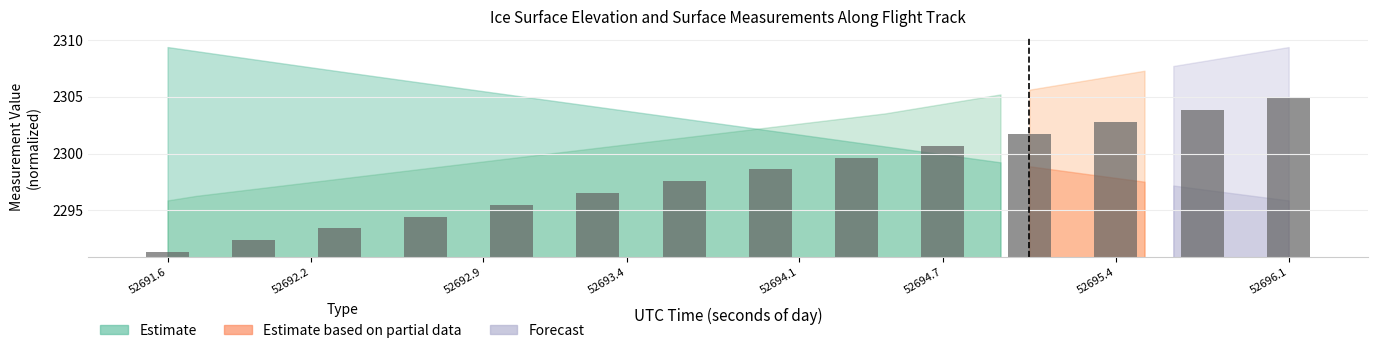

Count the number of values greater than 7.

7